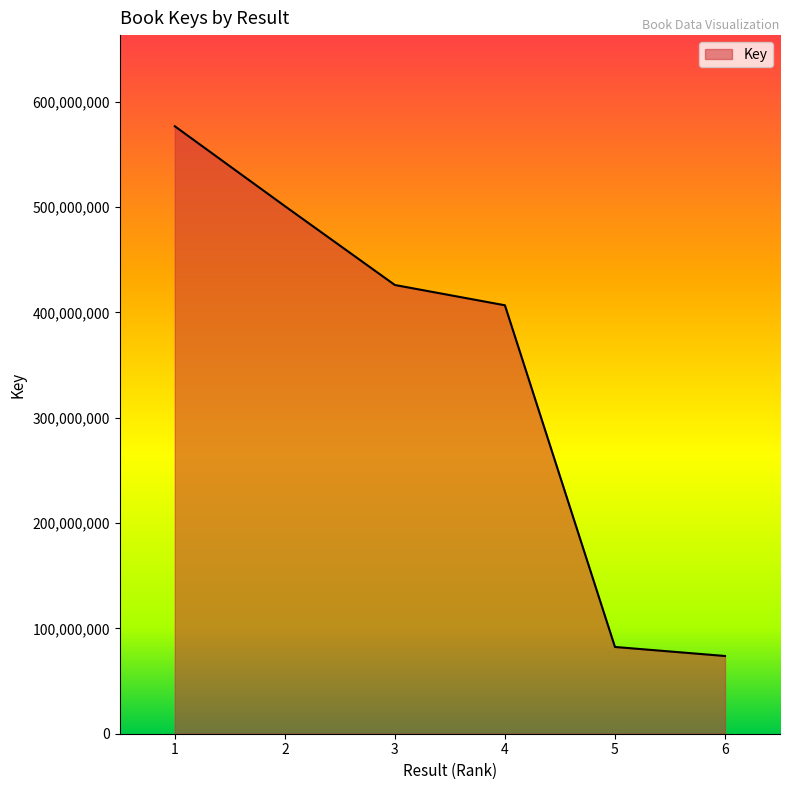

True or false: there are more than 2 points higher than both neighbors.

False